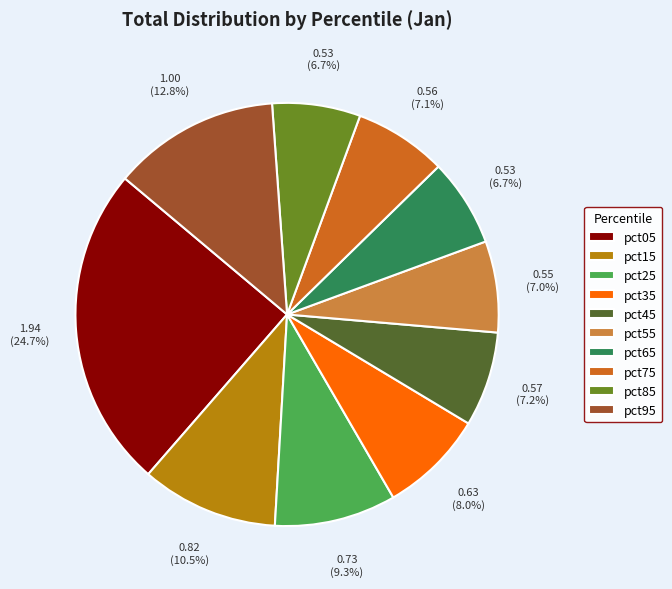

Is there a majority slice in this chart?

No